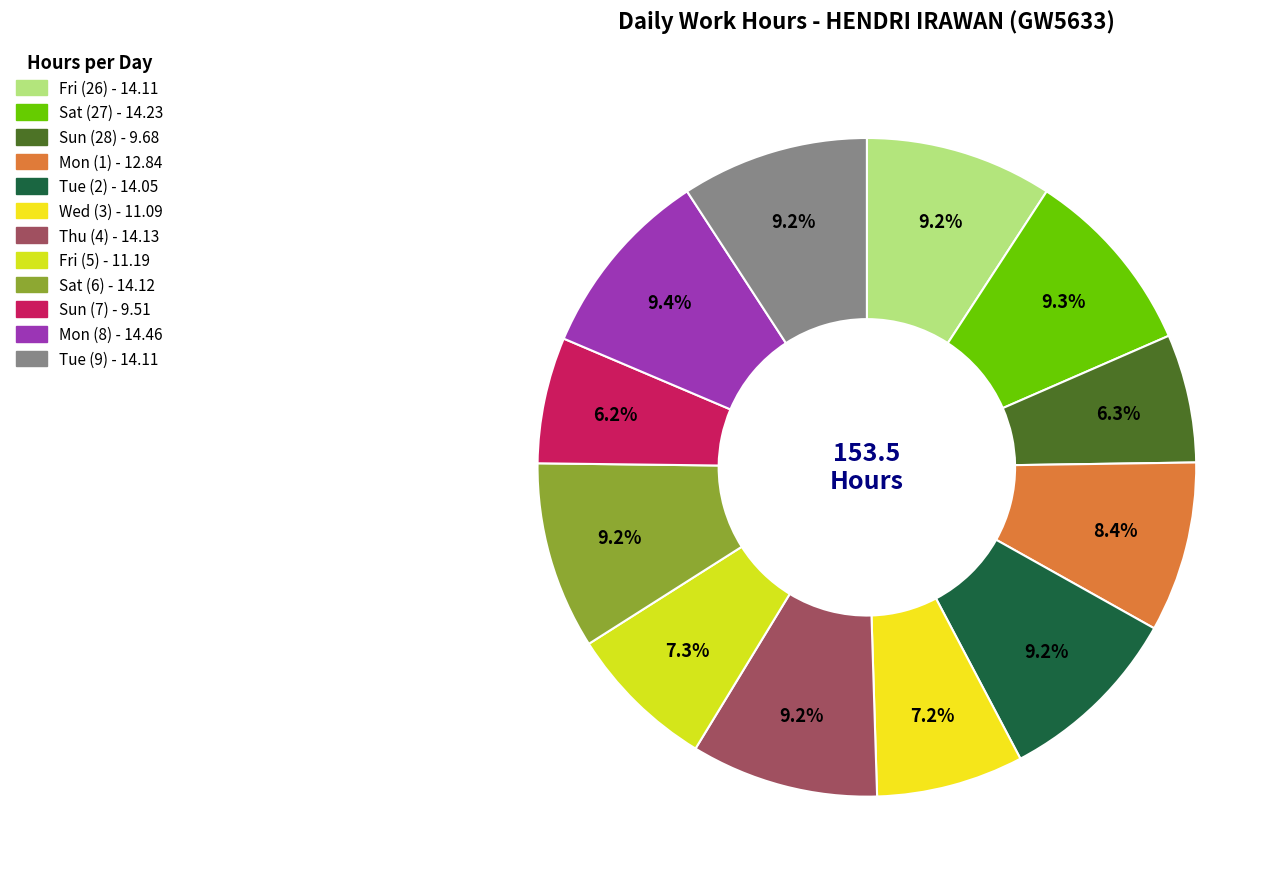

What percentage is the Wed (3) slice, to the nearest percent?

7%